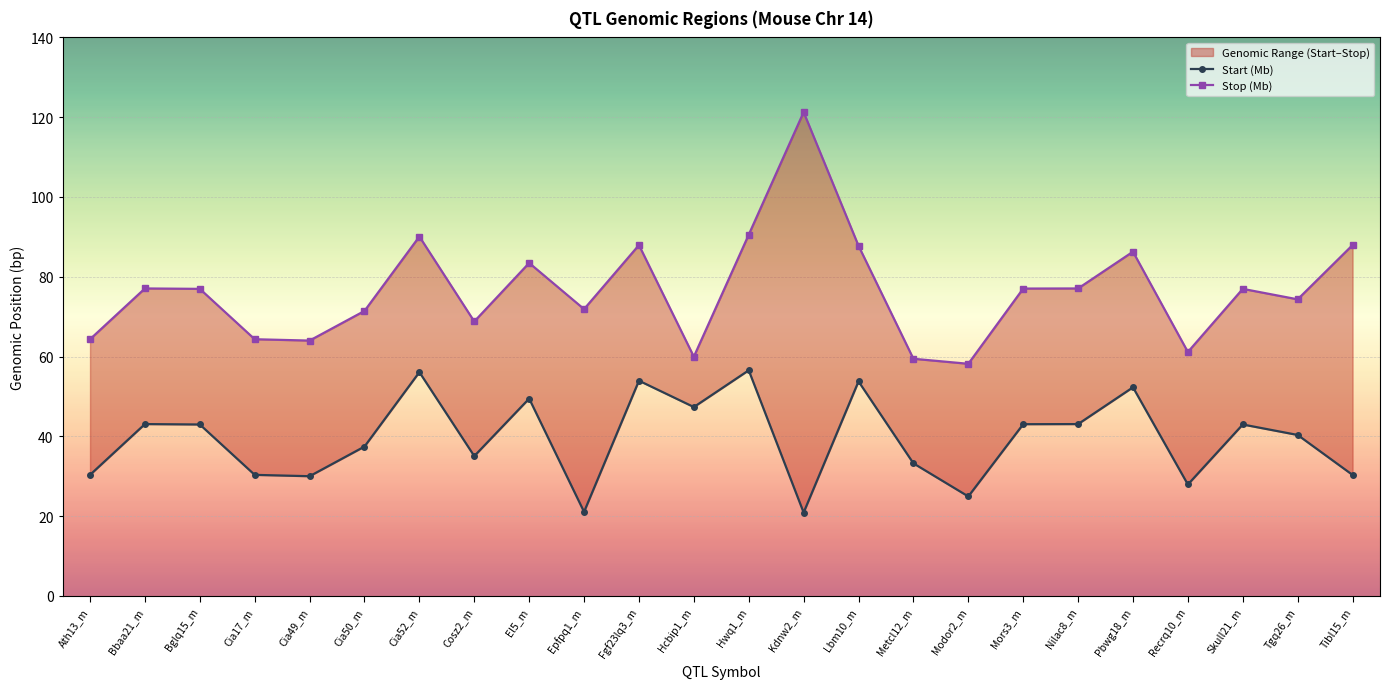

The Start (Mb) series shows 10.0 at Bglq15_m. True or false?

False